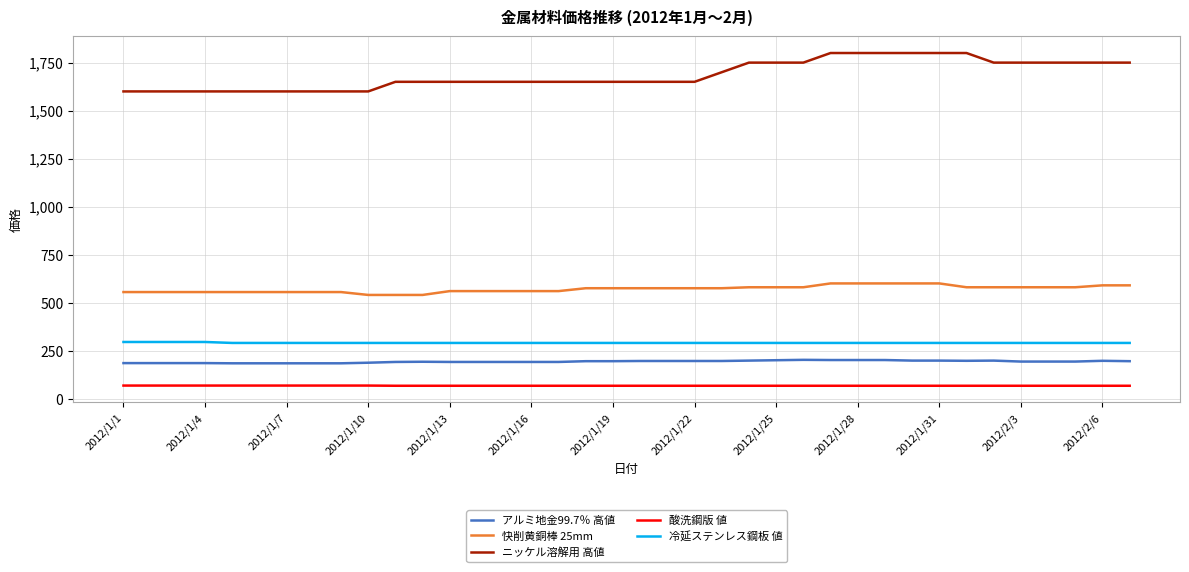

Which series has the largest total across all categories?

ニッケル溶解用 高値